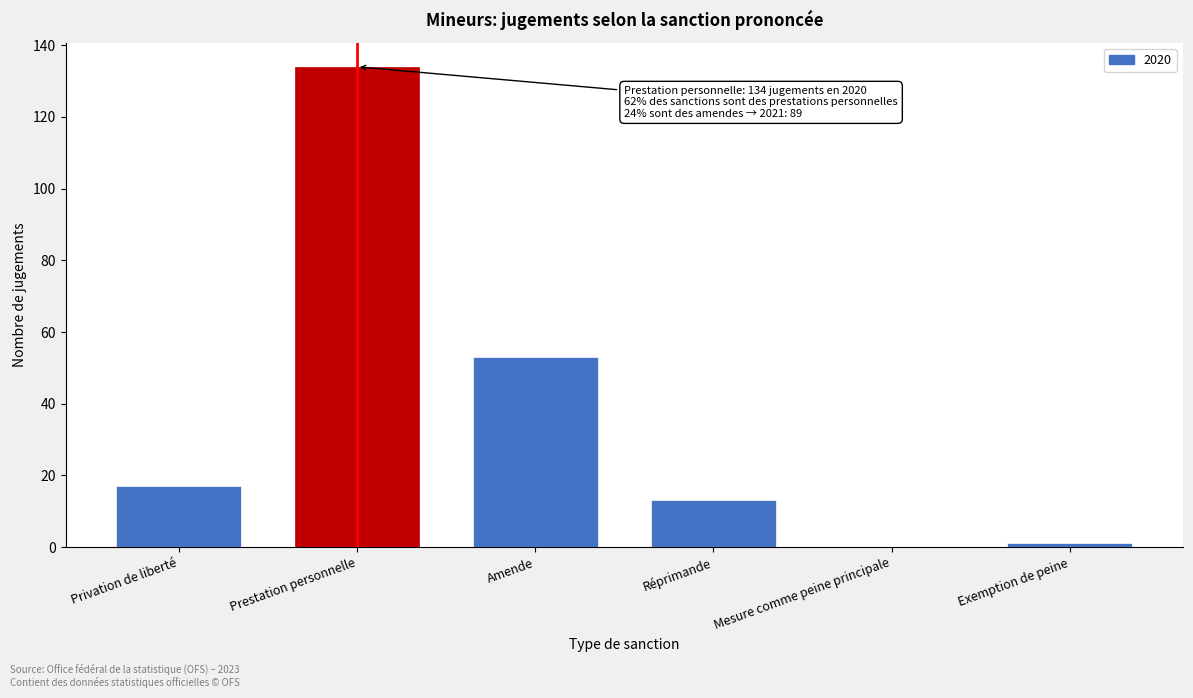

Reading left to right, what are all the values shown in this chart?

Privation de liberté=17	Prestation personnelle=134	Amende=53	Réprimande=13	Mesure comme peine principale=0	Exemption de peine=1